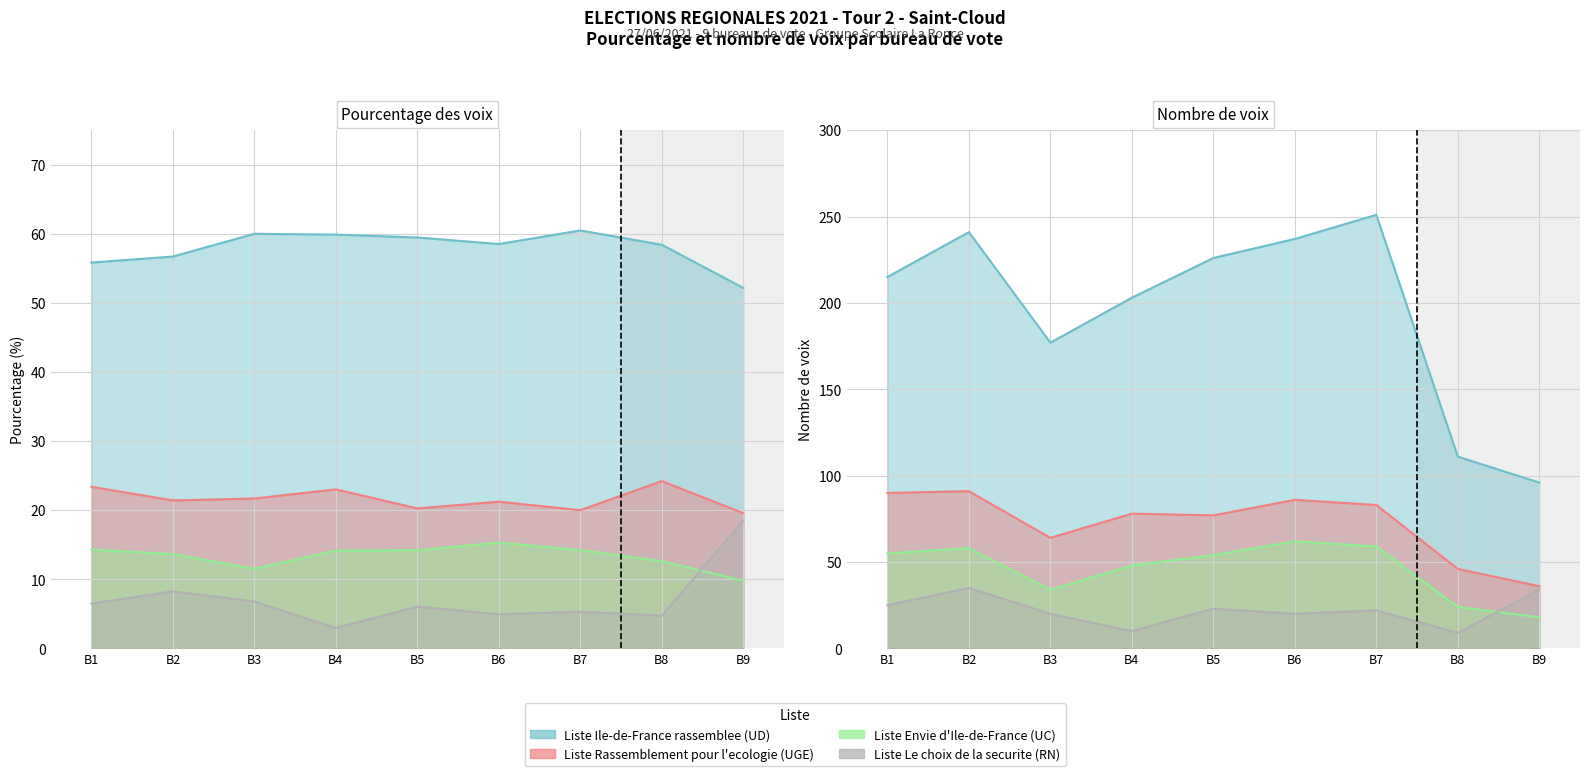

Between B3 and B4, which series saw the biggest shift?

Liste Le choix de la securite (RN)